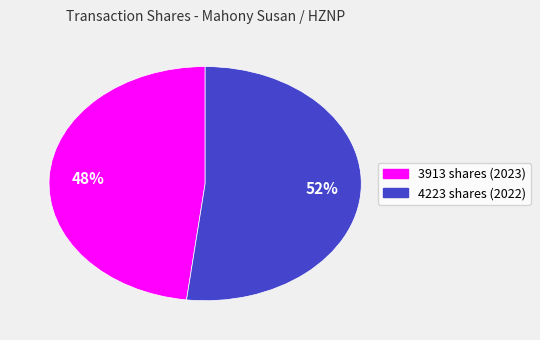

How many segments does this pie chart have?

2